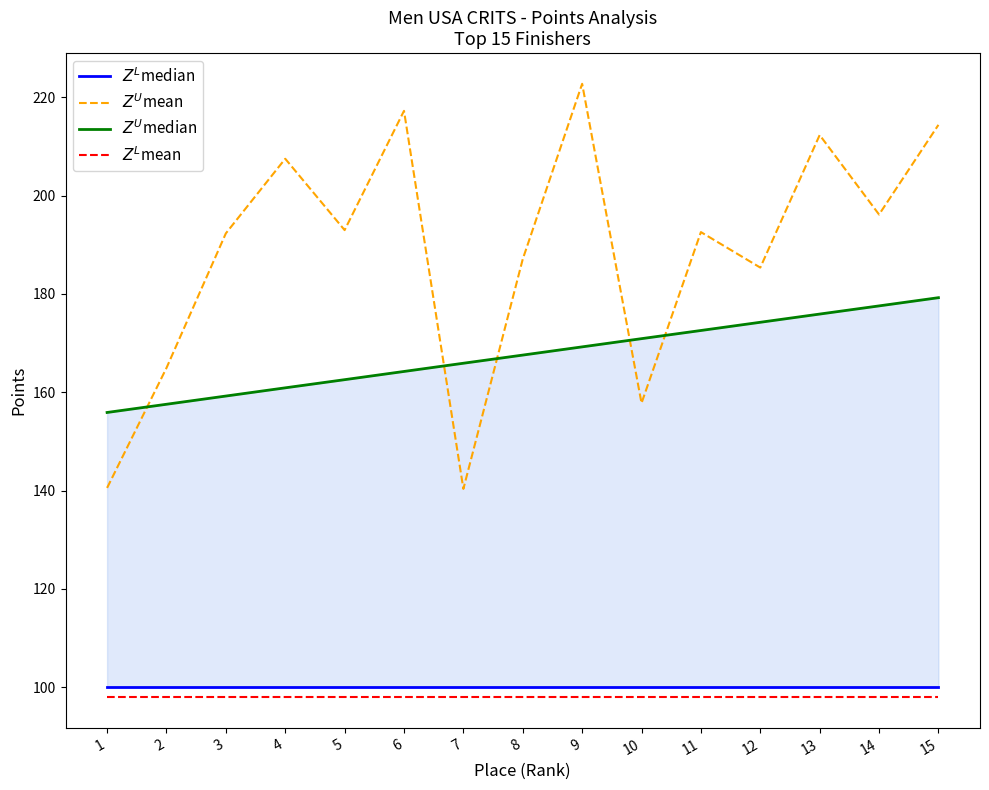

Does the chart display data point markers on the line(s)?

No